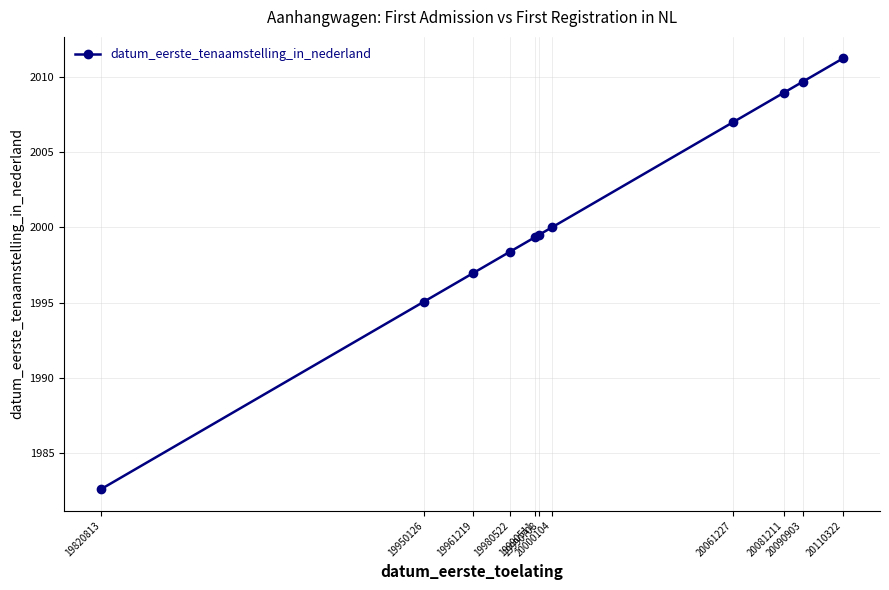

What is the value of the 2nd point from the left?

1995.1